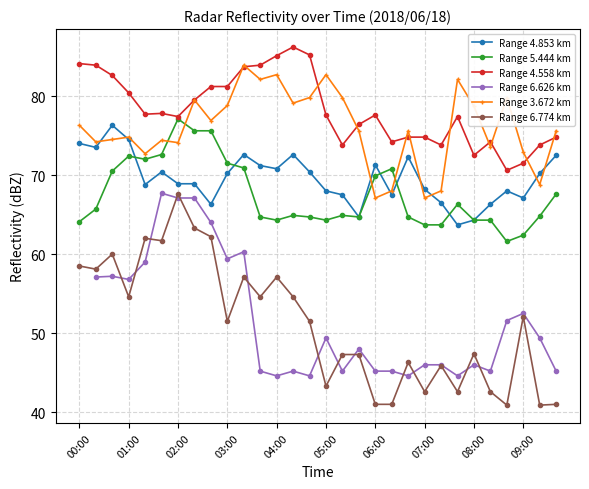

What position from the right is 11?

19